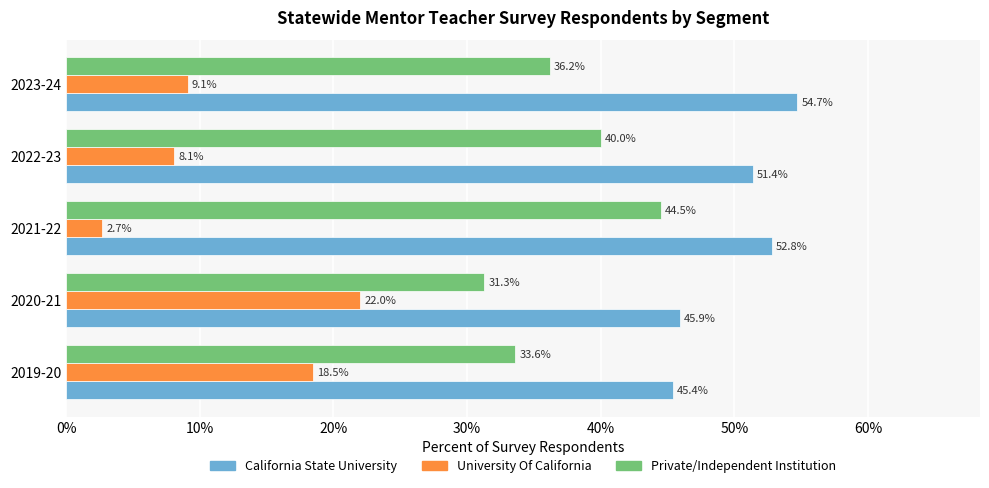

What are all the series names shown in the legend?

California State University, University Of California, Private/Independent Institution